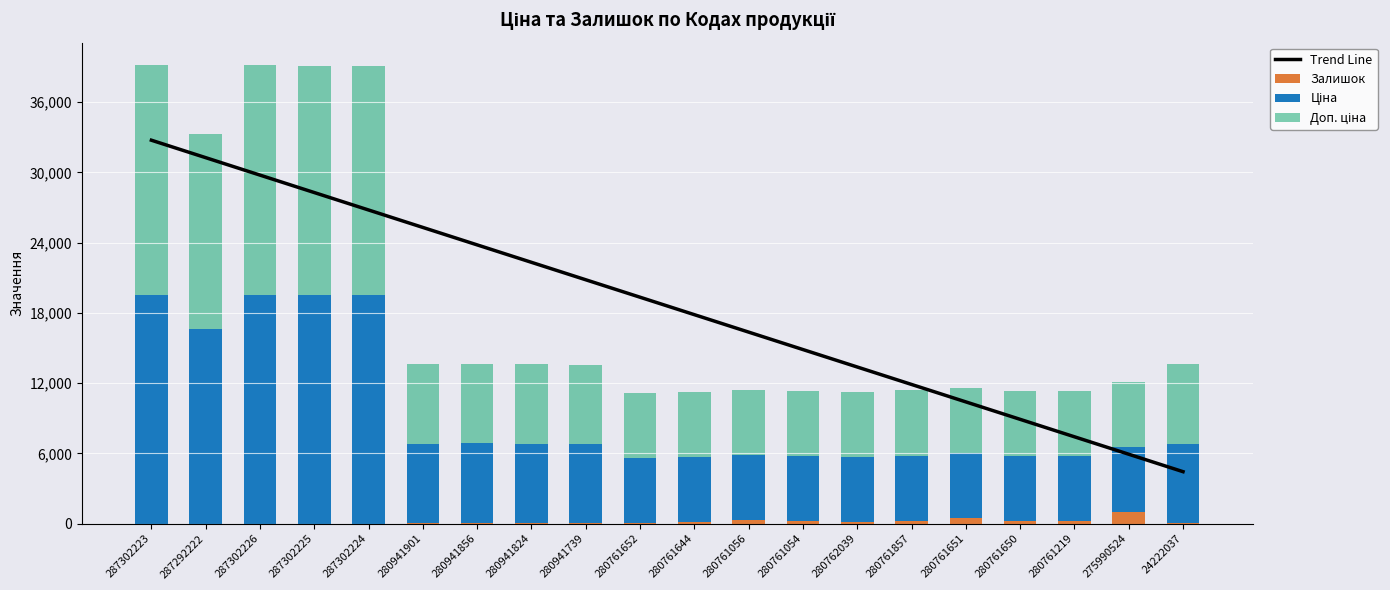

List the labels in order of Доп. ціна value, smallest first.

280761652, 280761644, 280761056, 280761054, 280762039, 280761857, 280761651, 280761650, 280761219, 275990524, 280941901, 280941856, 280941824, 280941739, 24222037, 287292222, 287302223, 287302226, 287302225, 287302224